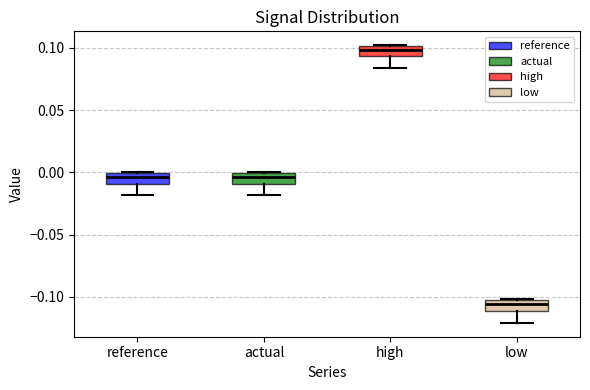

Which box's median line is the highest?

high